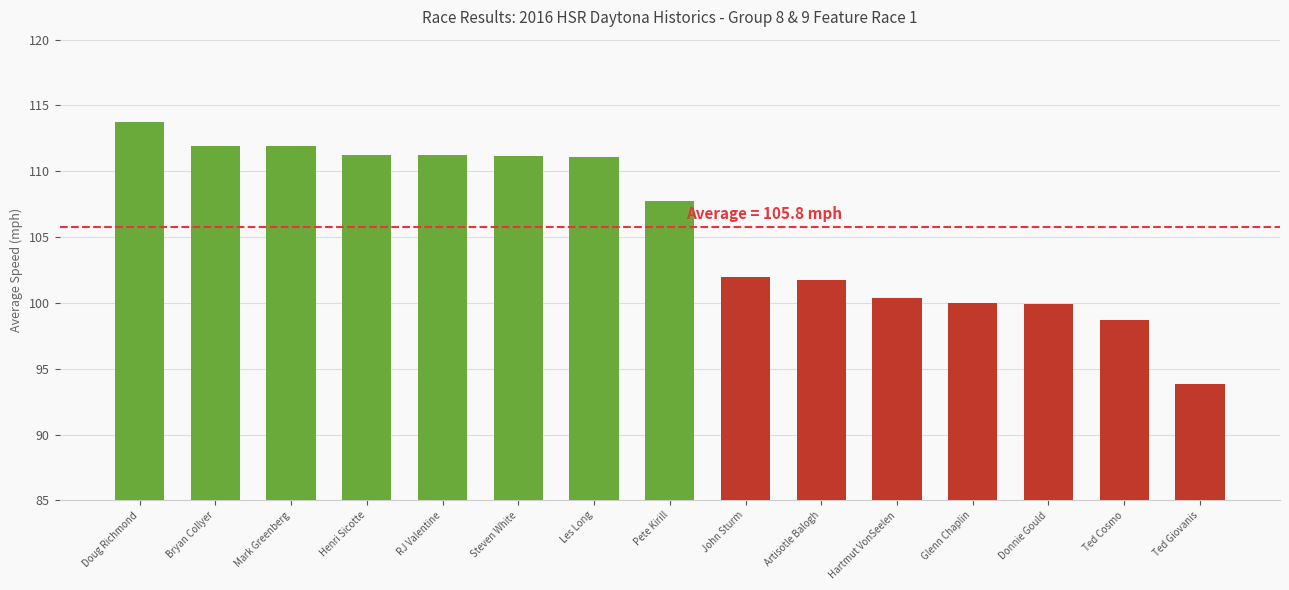

What is the label of the 7th bar from the left?

Les Long